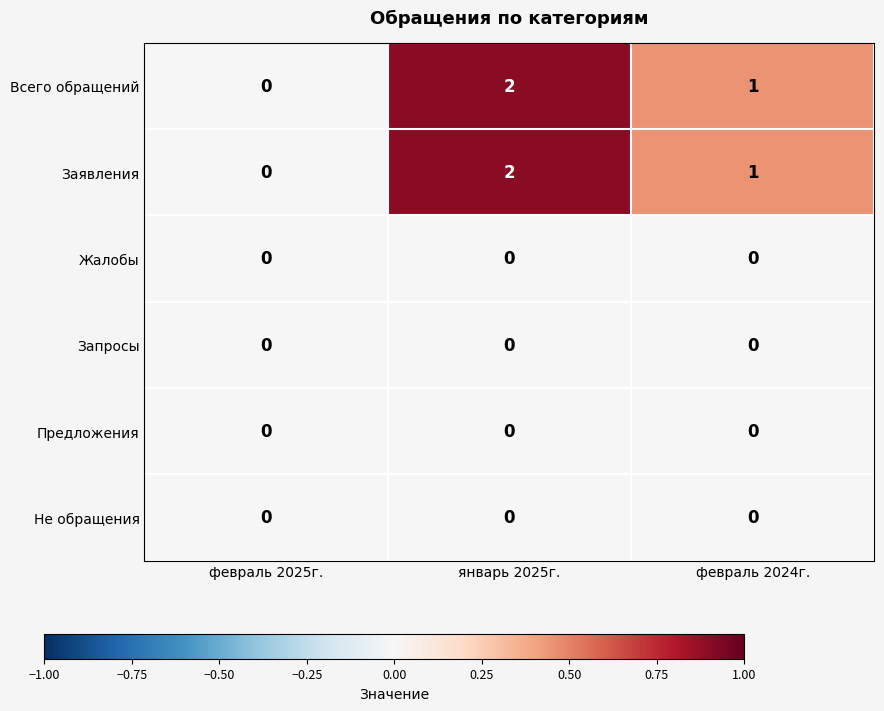

What is the sum of all Заявления values?

3